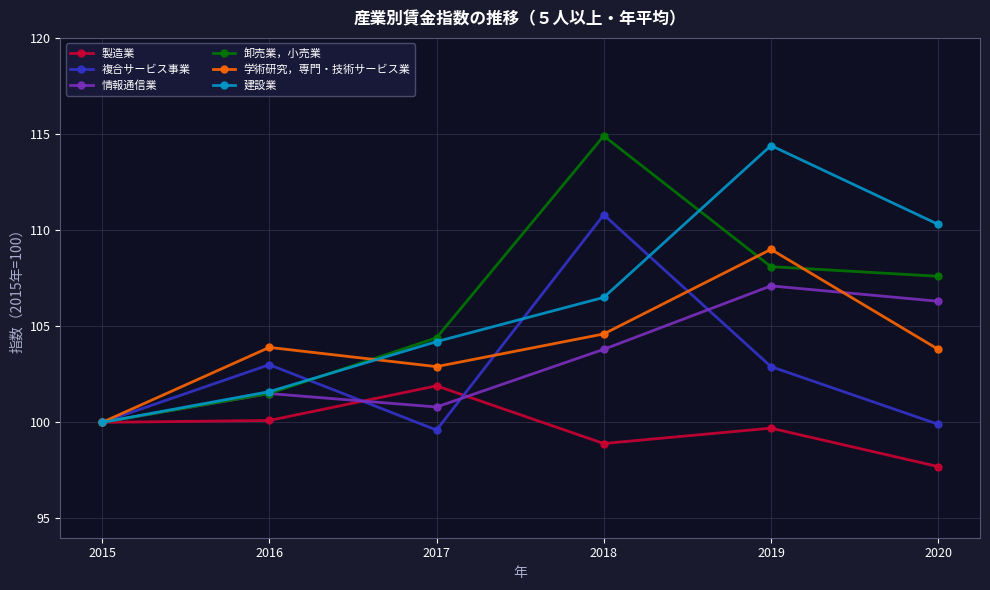

What is the lowest value of the 学術研究，専門・技術サービス業 series?

100.0